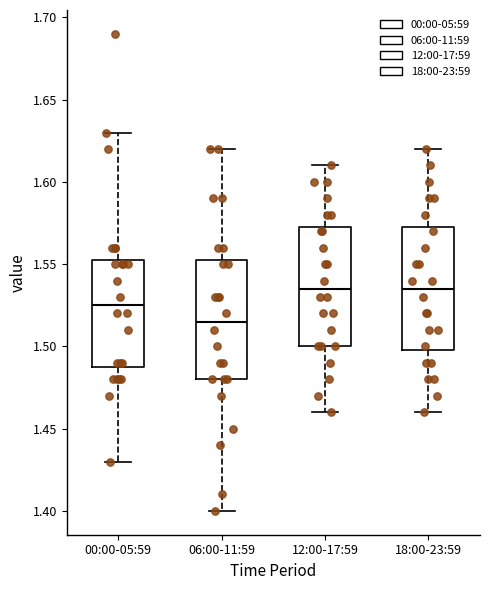

Reading left to right, read every box against the y-axis: the position of its median line, the range the box covers, and the ends of its whiskers. The values are not printed on the chart, so give them approximately, as read against the axis.

00:00-05:59: median 1.525, box 1.490 to 1.555, whiskers 1.430 to 1.630
06:00-11:59: median 1.515, box 1.480 to 1.555, whiskers 1.400 to 1.620
12:00-17:59: median 1.535, box 1.500 to 1.575, whiskers 1.460 to 1.610
18:00-23:59: median 1.535, box 1.500 to 1.575, whiskers 1.460 to 1.620